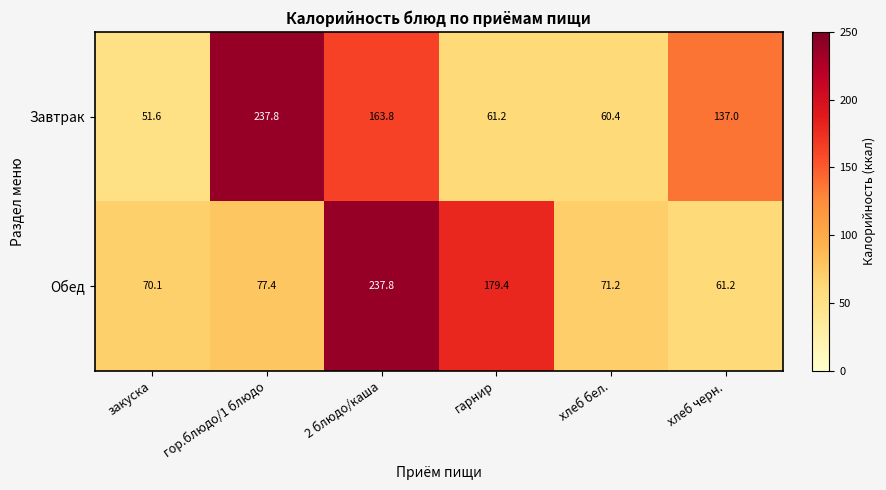

What is the sum of all Завтрак values?

711.8